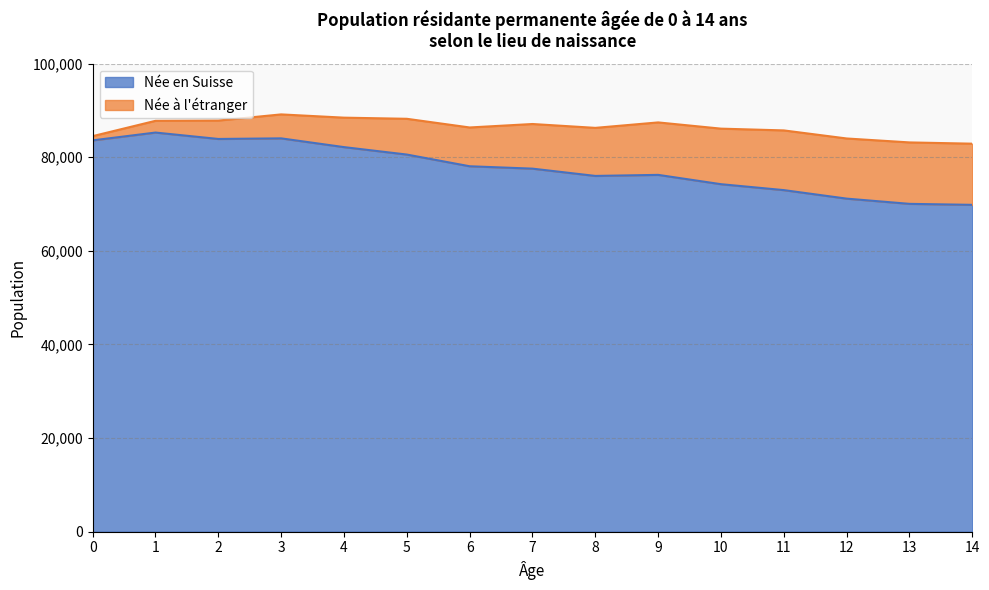

At which category does the chart reach its minimum across all series?

14